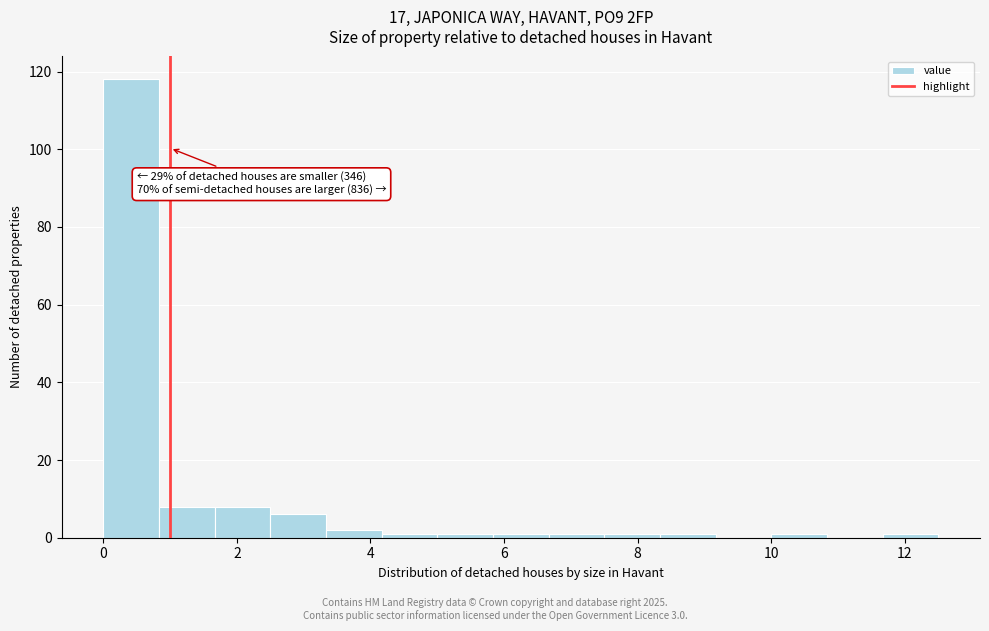

Which range on the x-axis has the tallest bar?

0.0 to 0.8